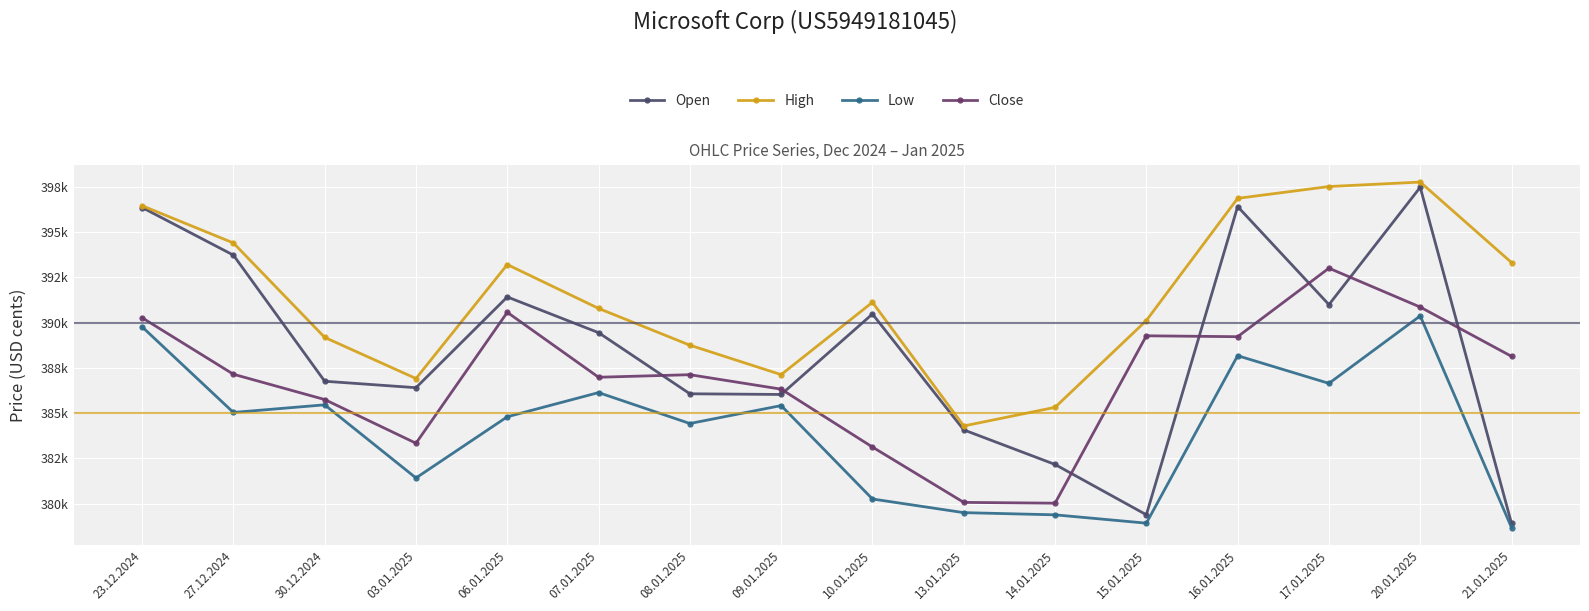

What is the value of the Close point at the 9th from the left?

383124